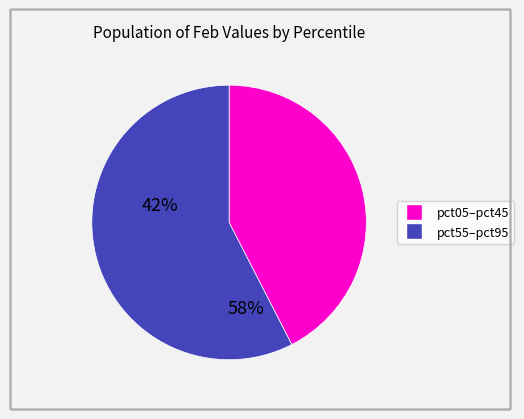

Is there a majority slice in this chart?

Yes